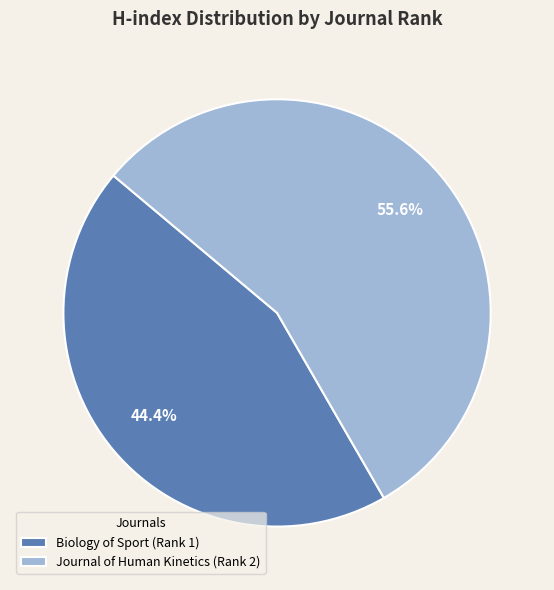

Approximately how many times larger is the value at Biology of Sport (Rank 1) compared to Journal of Human Kinetics (Rank 2)?

0.8